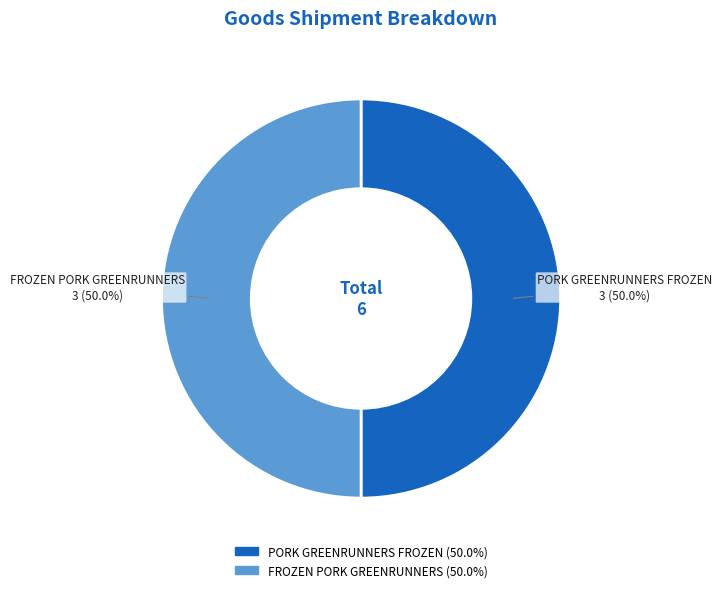

How much of the chart is everything except PORK GREENRUNNERS FROZEN?

50.0%